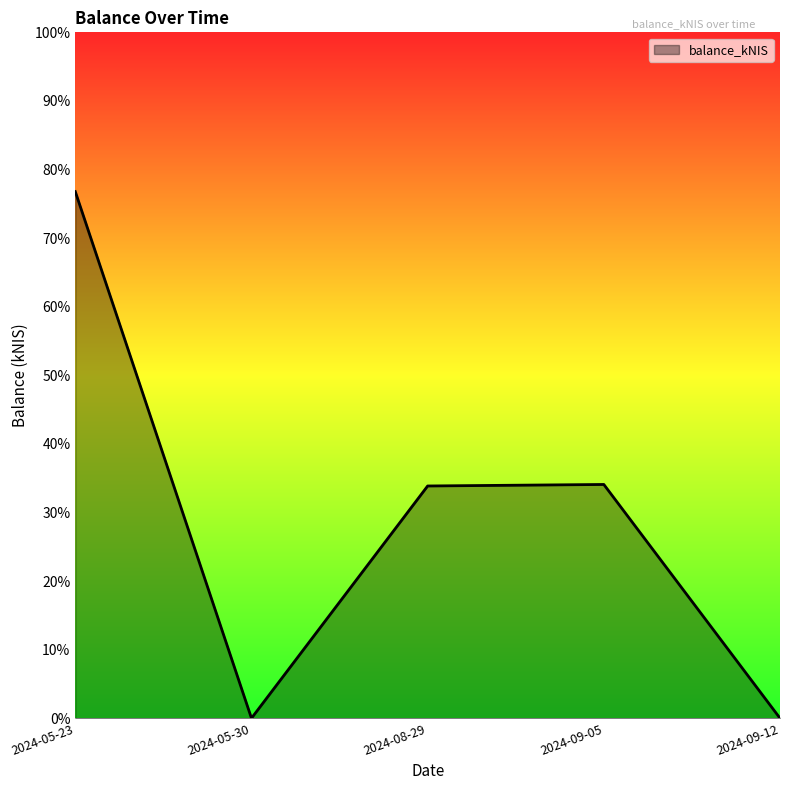

How many values exceed 33?

3